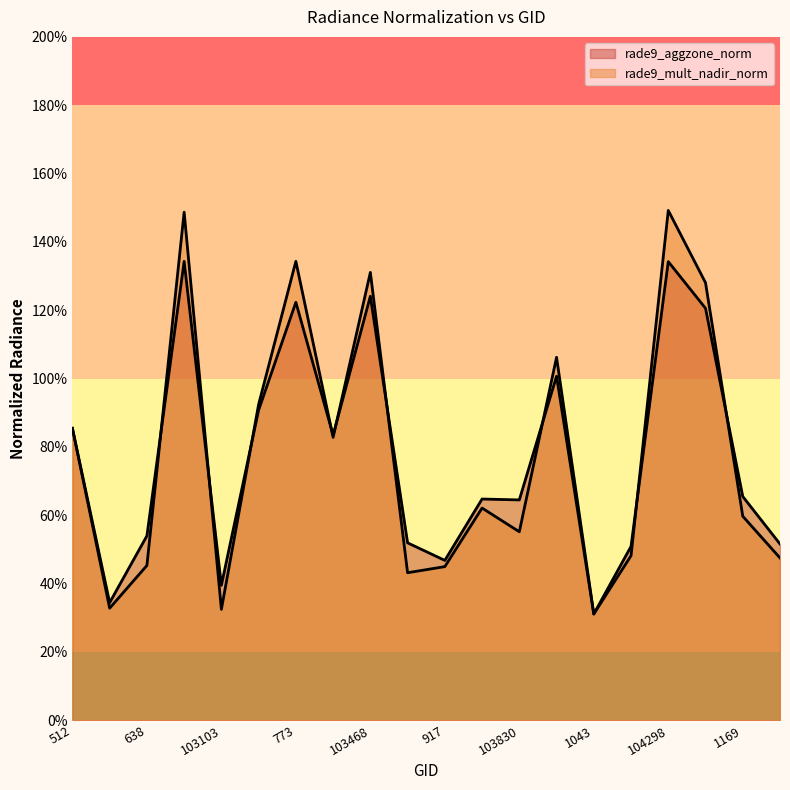

List the labels in order of rade9_aggzone_norm value, smallest first.

1043, 102744, 103103, 917, 104180, 104540, 103586, 638, 103830, 103821, 1169, 103348, 512, 103112, 103949, 104417, 773, 103468, 104298, 683